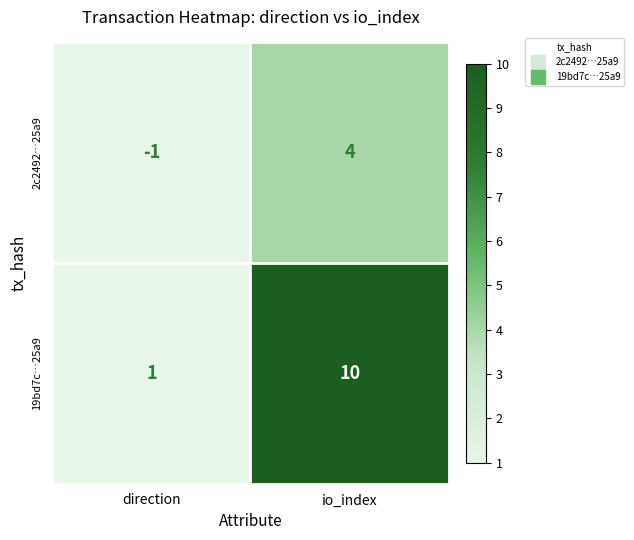

True or false: 2c2492…25a9 has a value of 6 at io_index.

False